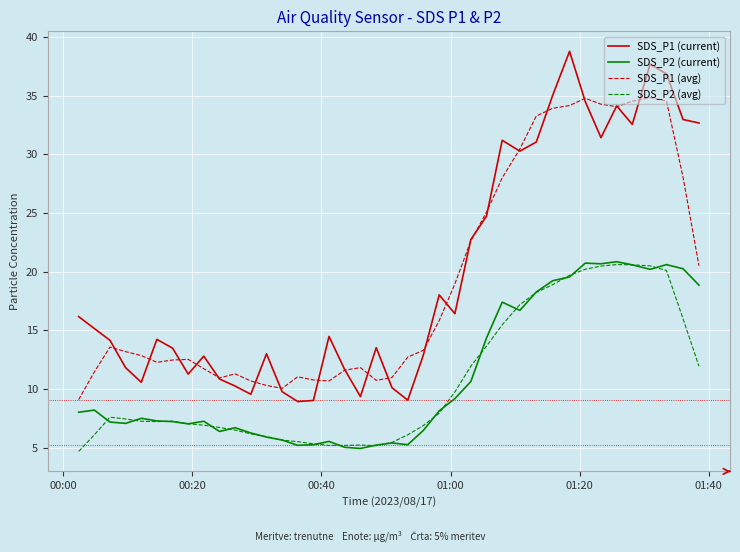

What is the minimum value for SDS_P1 (current)?

8.9